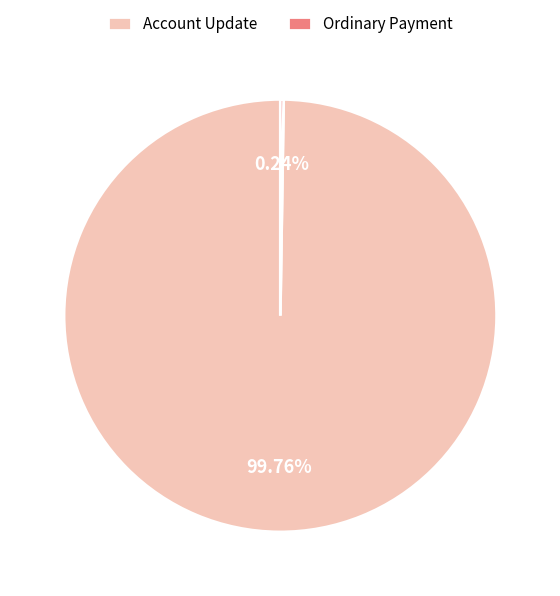

What is the largest slice in the pie chart?

Account Update